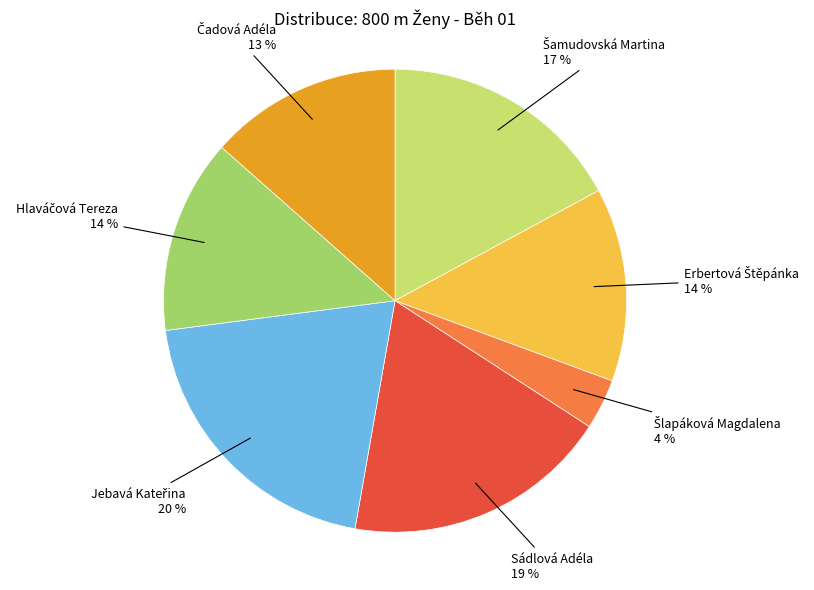

Count the number of slices in the pie.

7